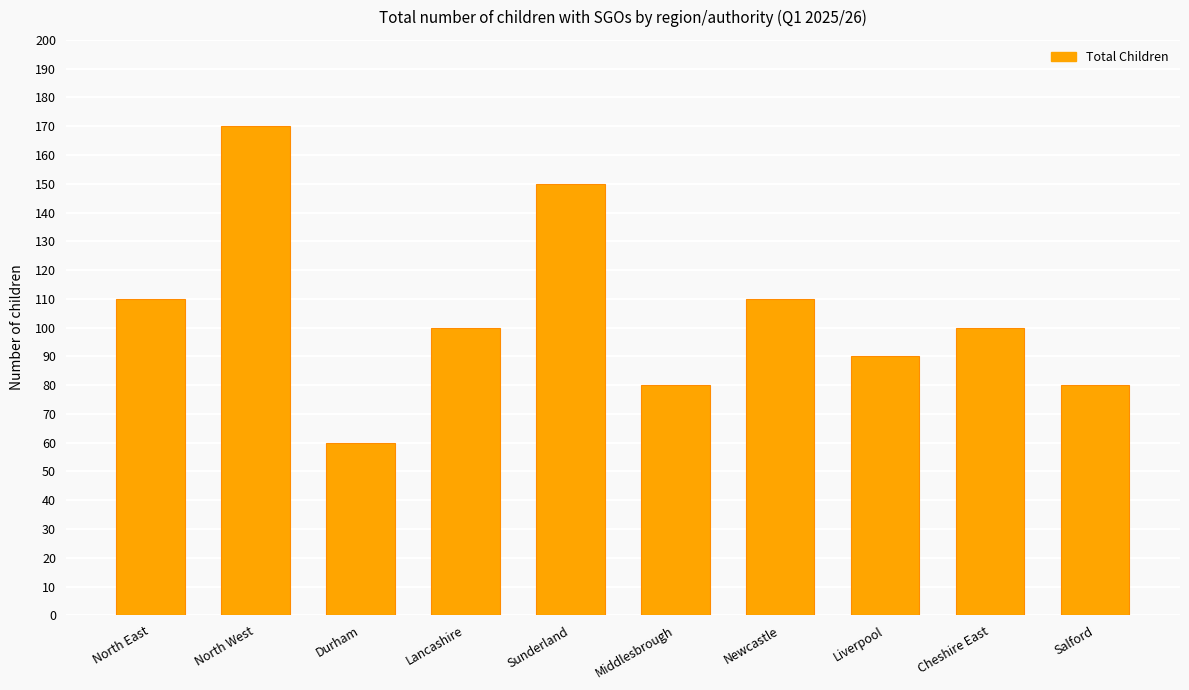

Where does the data first go above 100?

North East